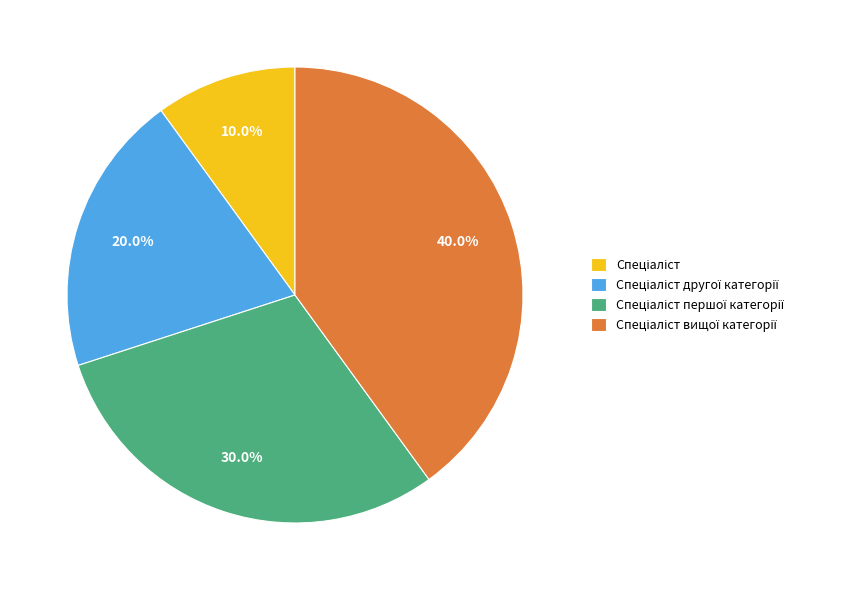

Is there any slice that represents more than half of the pie?

No